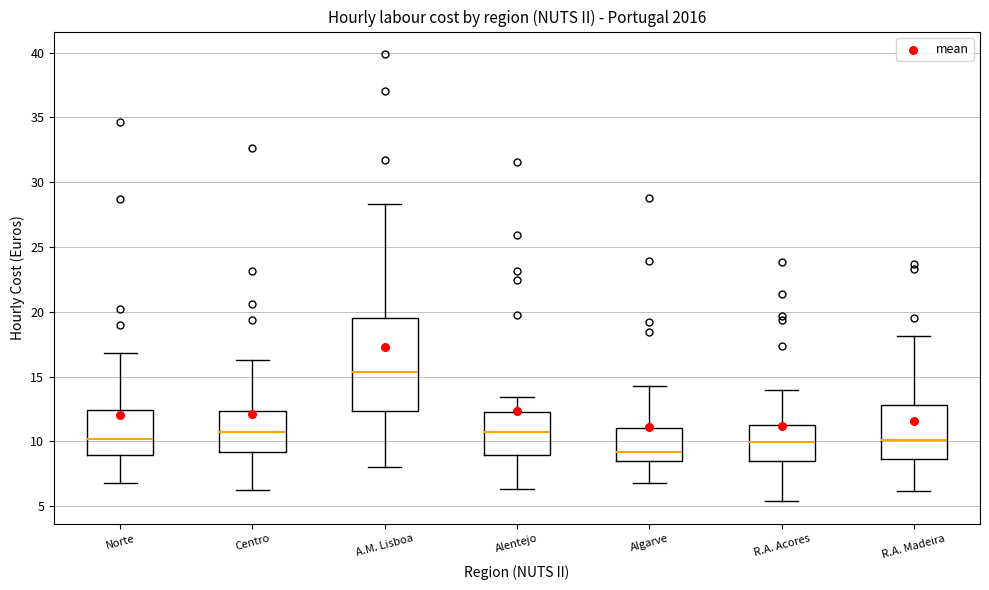

Which box's median line is the highest?

A.M. Lisboa